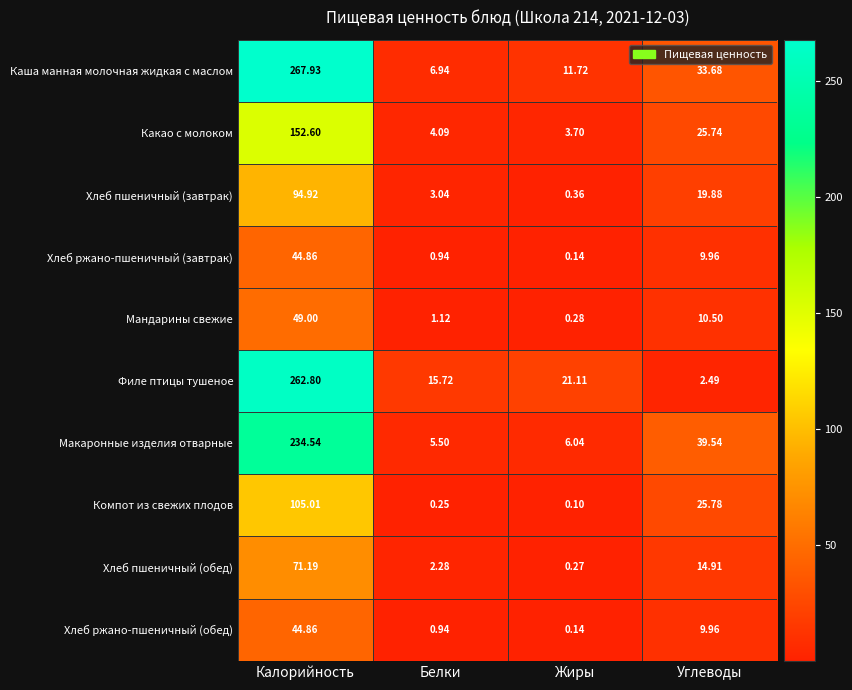

What is the maximum value shown in the chart?

267.9